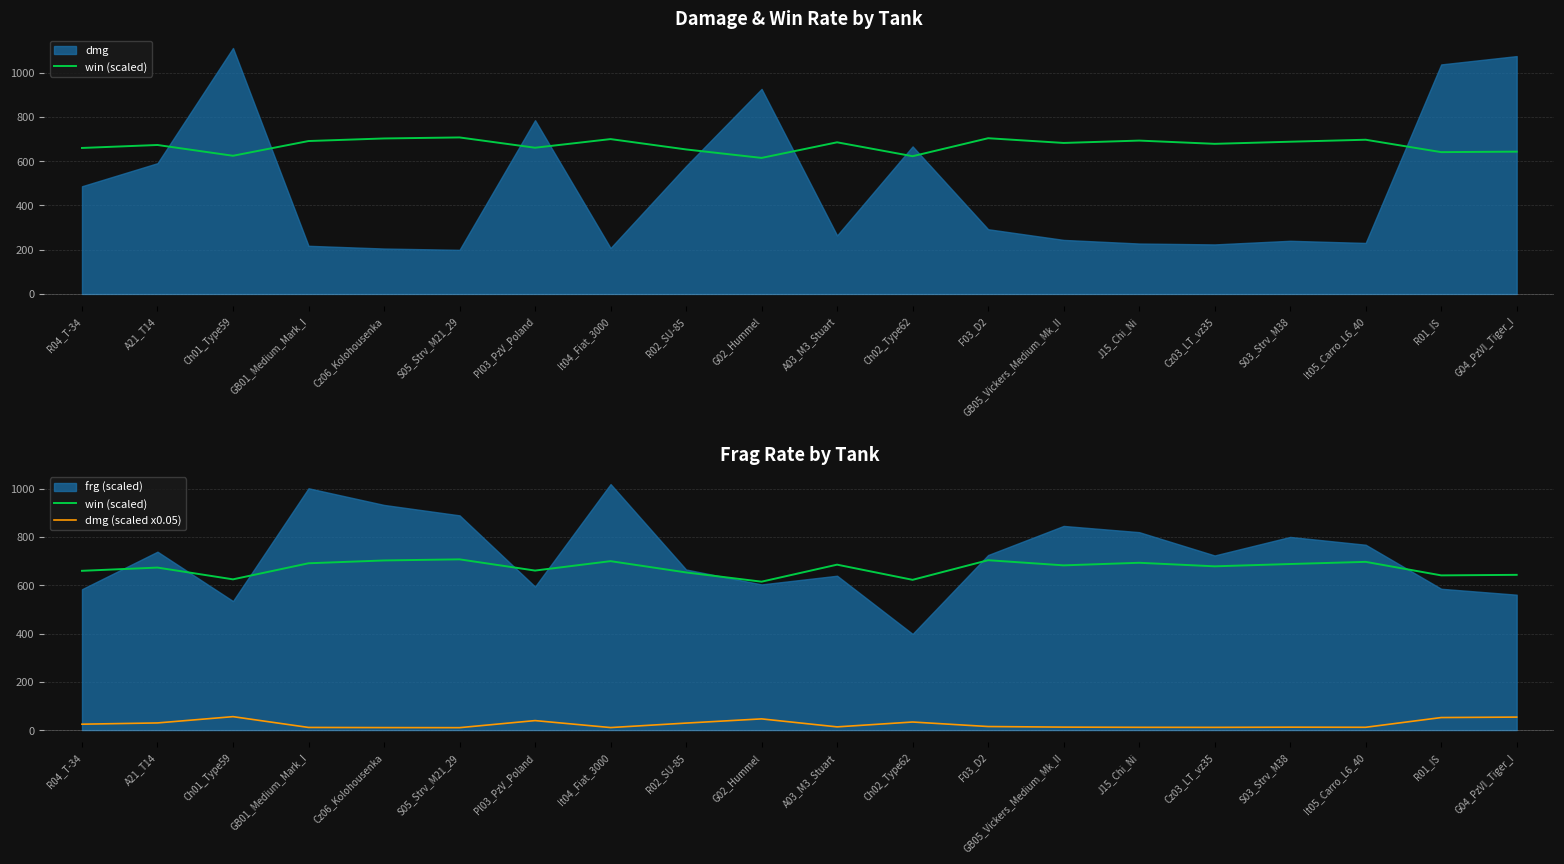

At which label is win (scaled) closest to 661?

Pl03_PzV_Poland